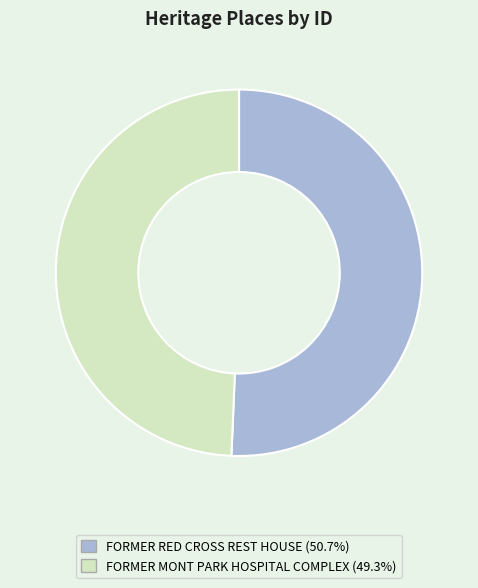

Does FORMER MONT PARK HOSPITAL COMPLEX (49.3%) represent more than half of the total?

No